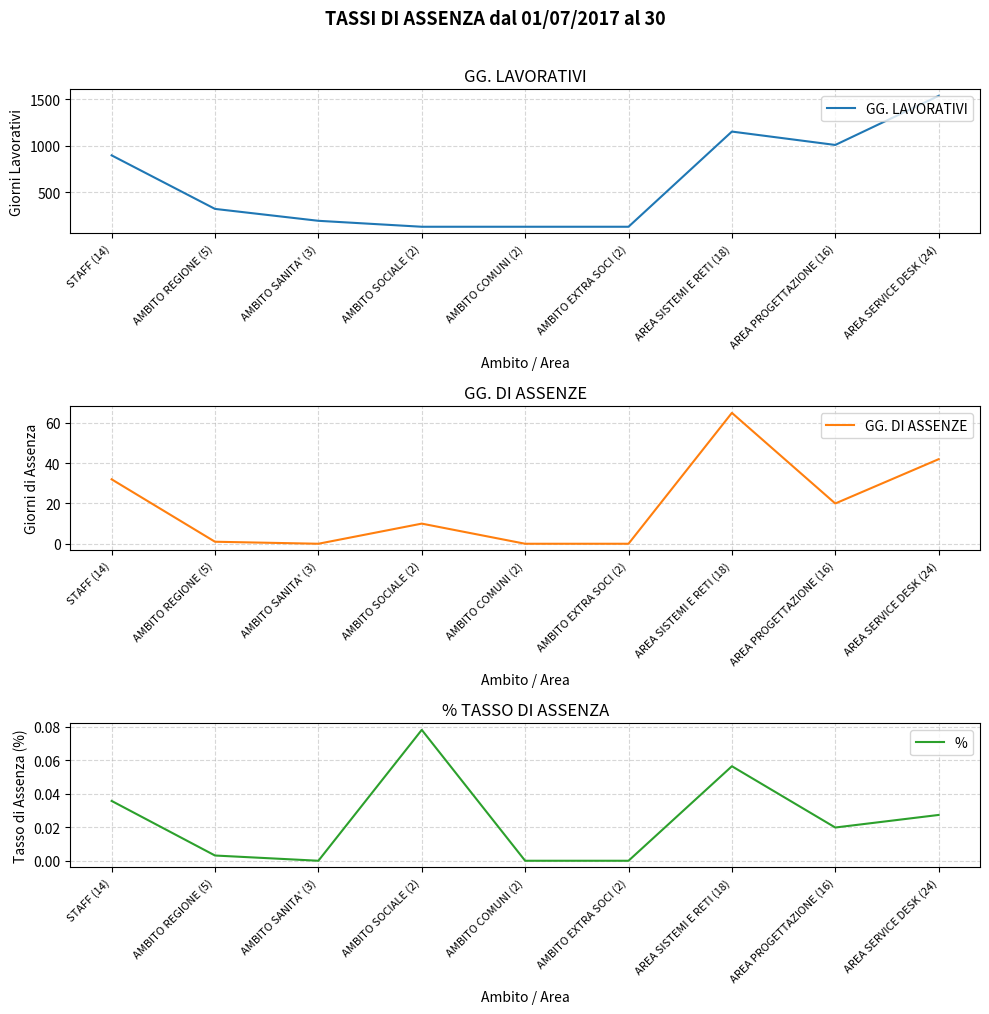

Reading left to right, extract all data points from this chart.

GG. LAVORATIVI: 896.0	320.0	192.0	128.0	128.0	128.0	1152.0	1008.0	1536.0
GG. DI ASSENZE: 32.0	1.0	0.0	10.0	0.0	0.0	65.0	20.0	42.0
%: 0.0	0.0	0.0	0.1	0.0	0.0	0.1	0.0	0.0